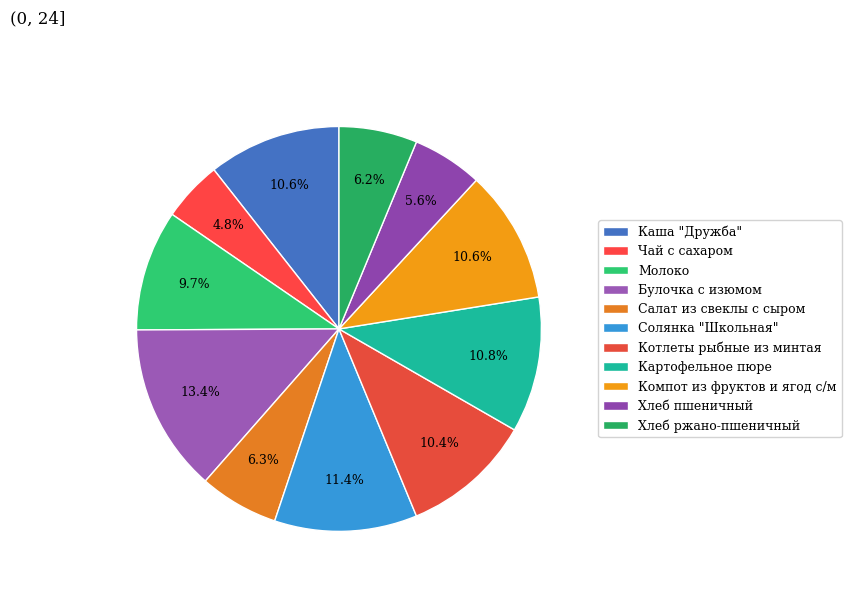

To the nearest percent, what is the average slice percentage?

9%